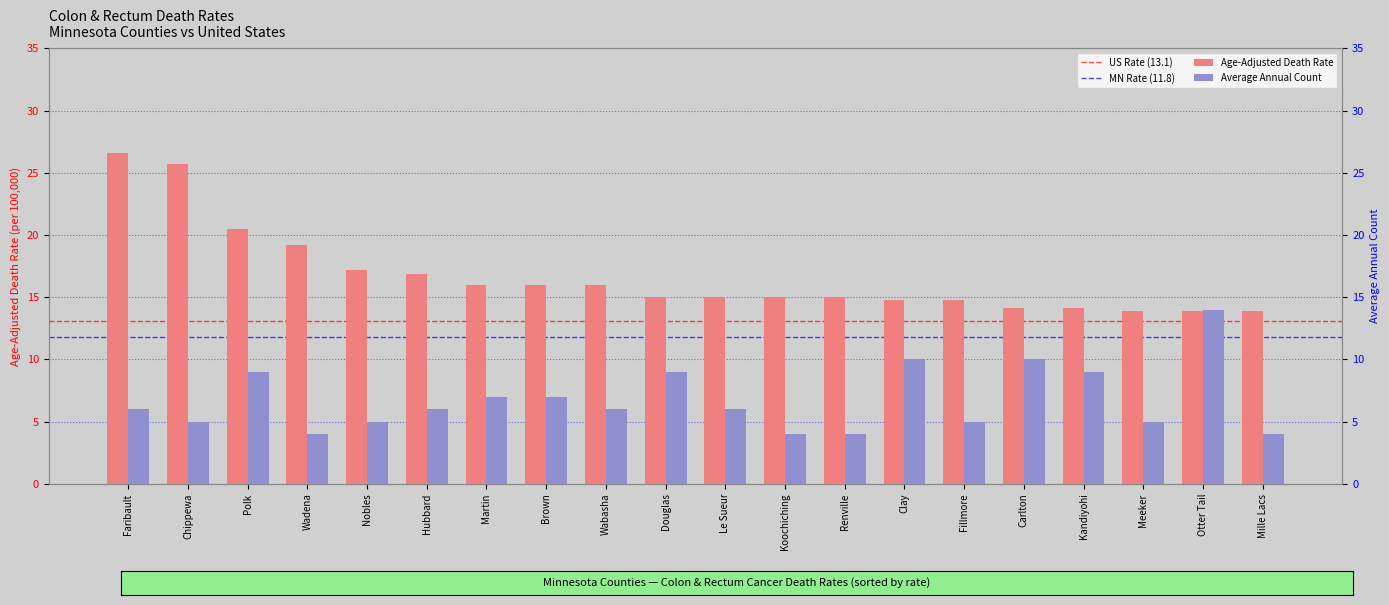

Between Renville and Clay, which series saw the biggest shift?

Average Annual Count